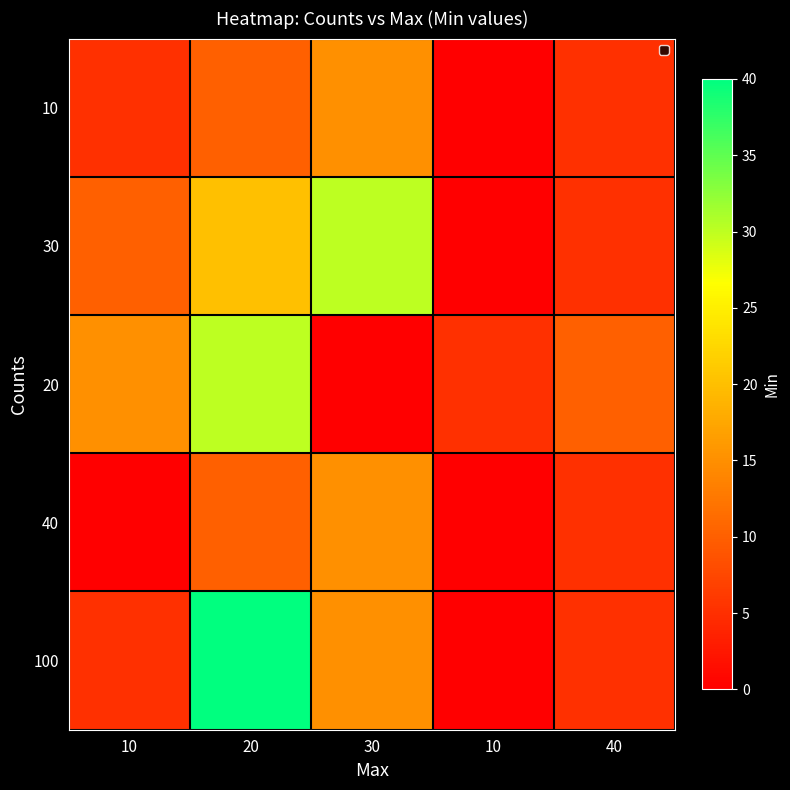

What is the total value across all series at 10?

35